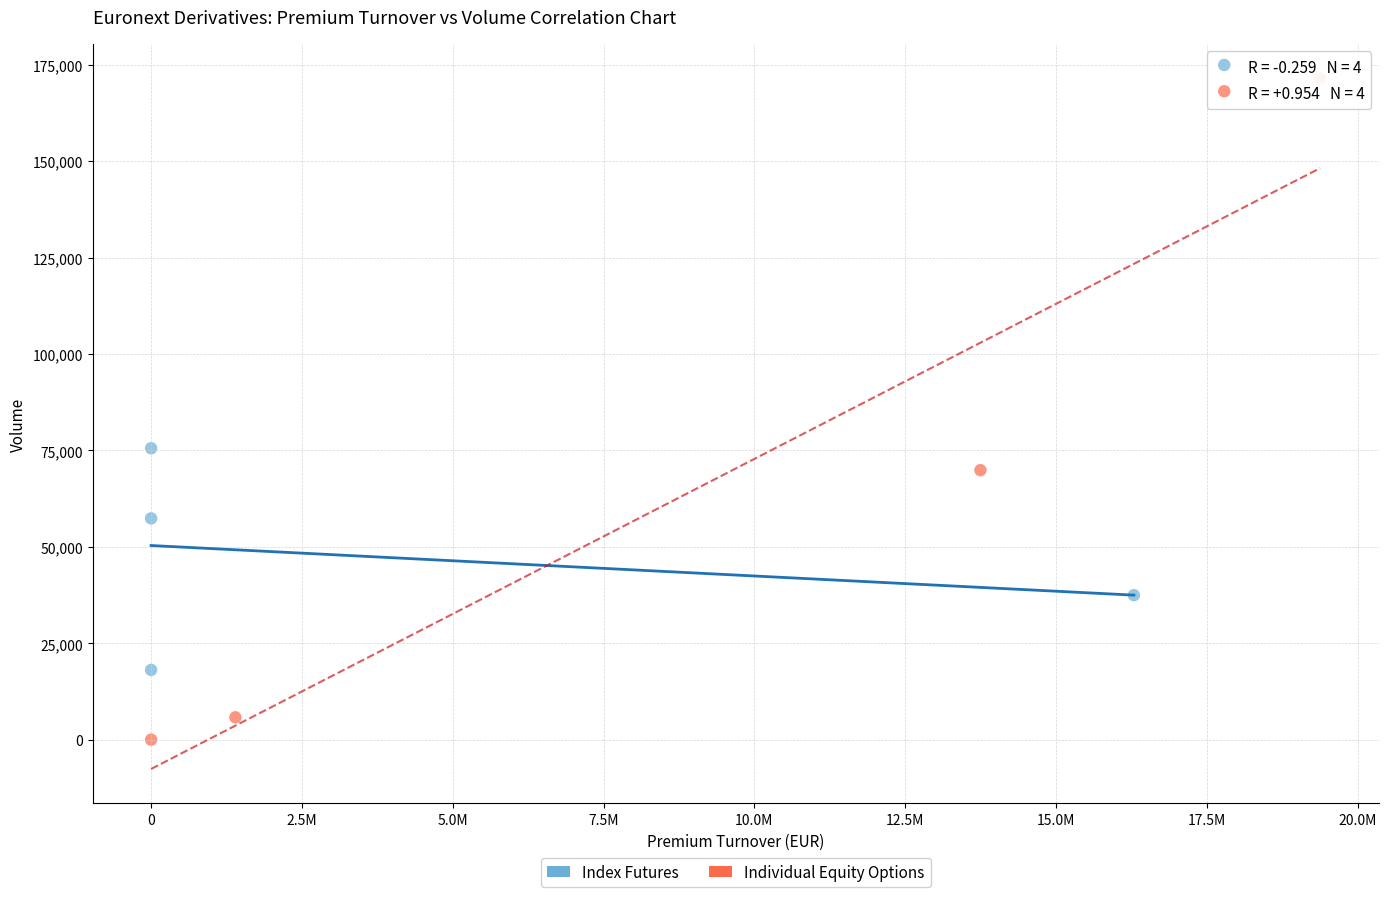

Which series reaches the maximum Y coordinate?

Individual Equity Options